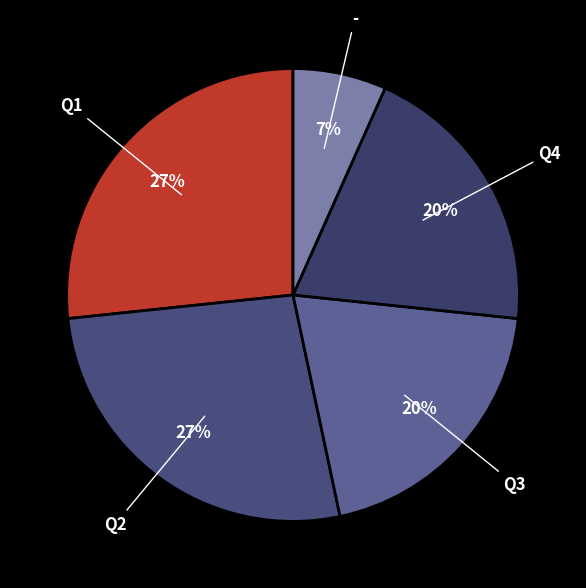

True or false: Q3 accounts for 6% of the total.

False